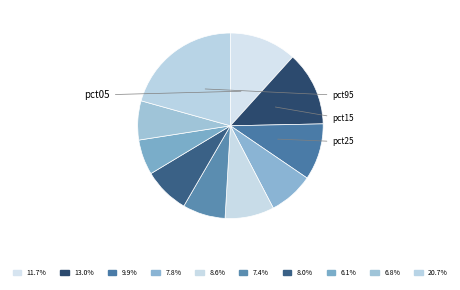

Rank the categories by value from lowest to highest.

pct75, pct85, pct55, pct35, pct65, pct45, pct25, pct05, pct15, pct95